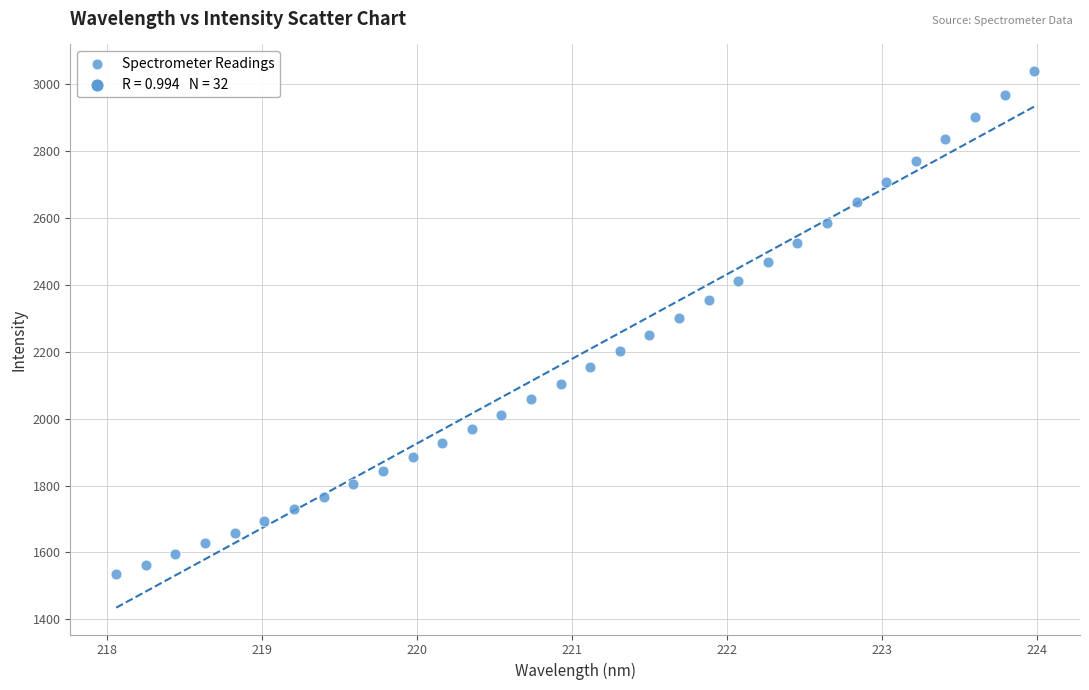

What is the range of X values (max minus min)?

5.9